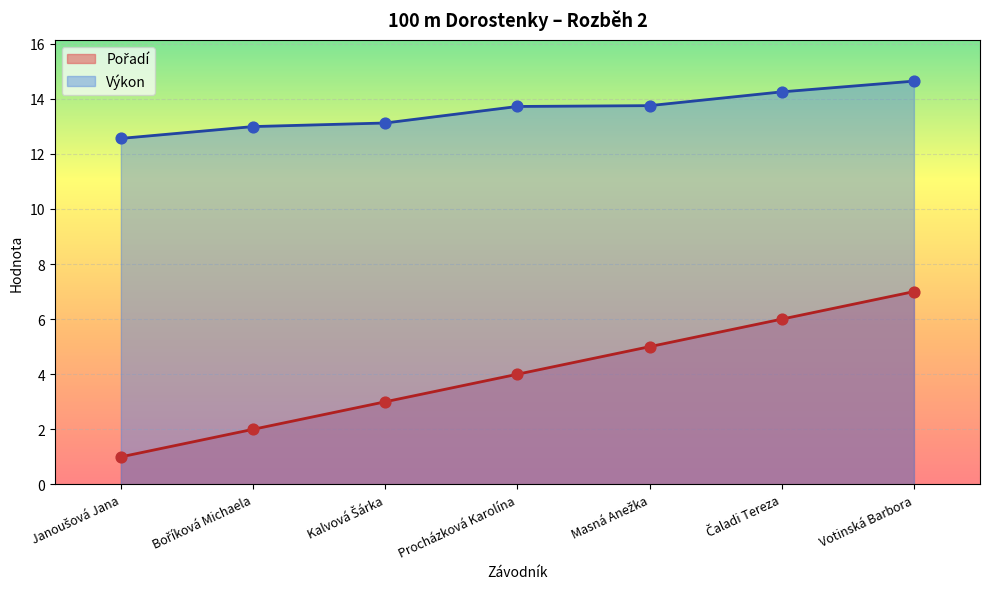

At how many categories does at least one series exceed 8?

7